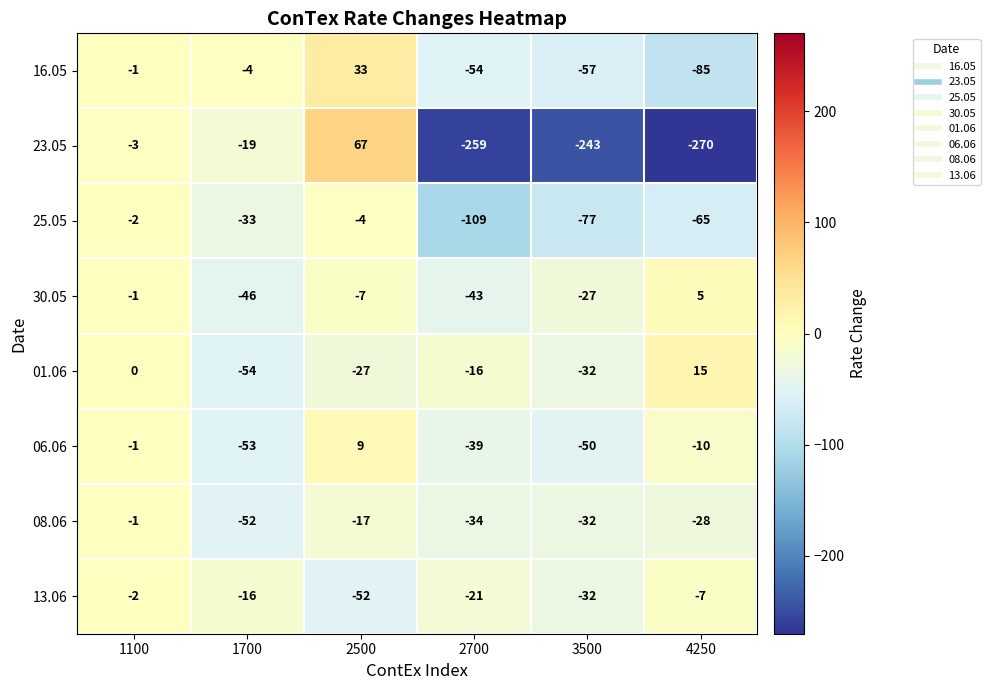

How many data points does each series have?

6